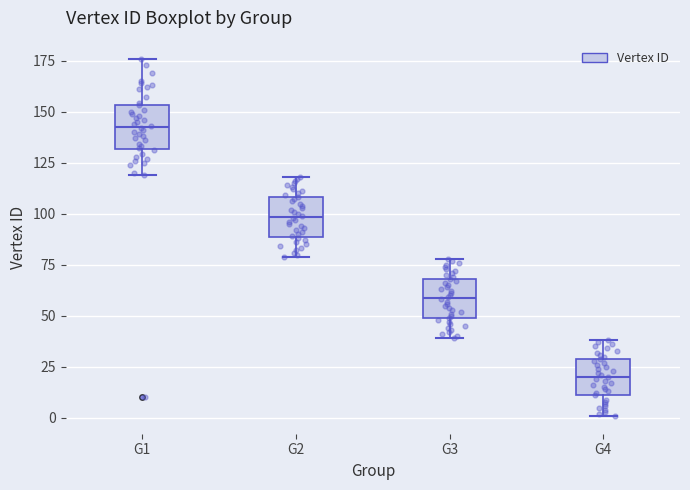

Where does the lower whisker of the box for G2 end on the y-axis? The values are not printed on the chart, so give them approximately, as read against the axis.

80